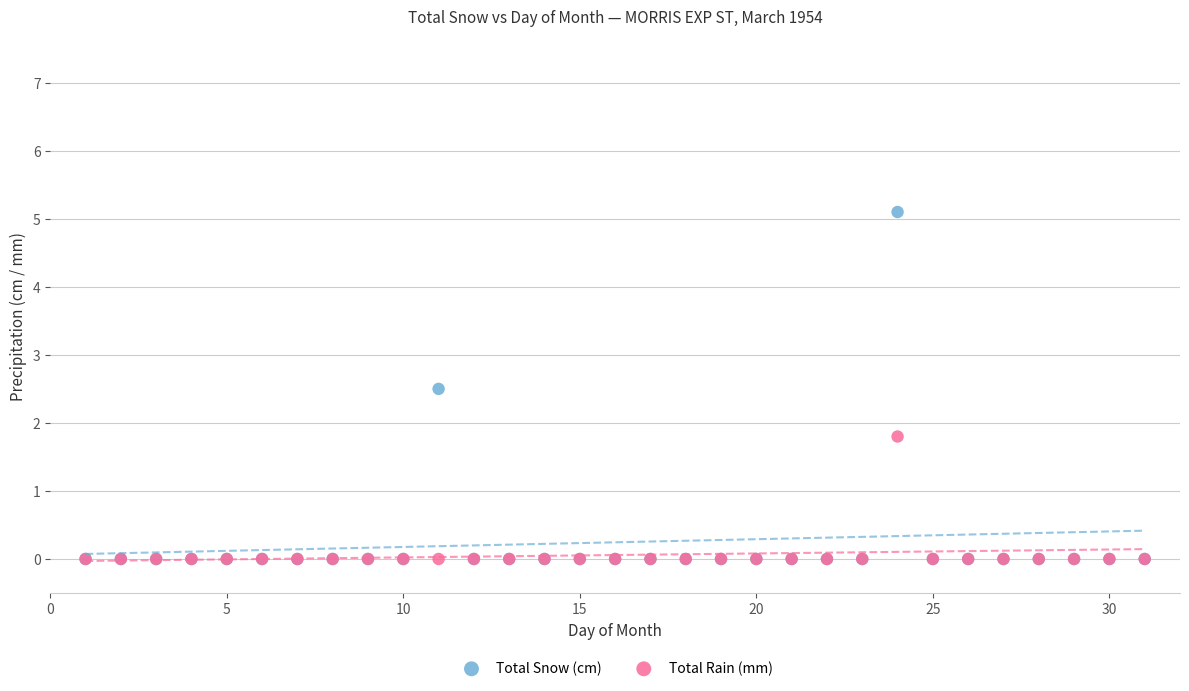

Across all series, what Y value is closest to 2?

1.8